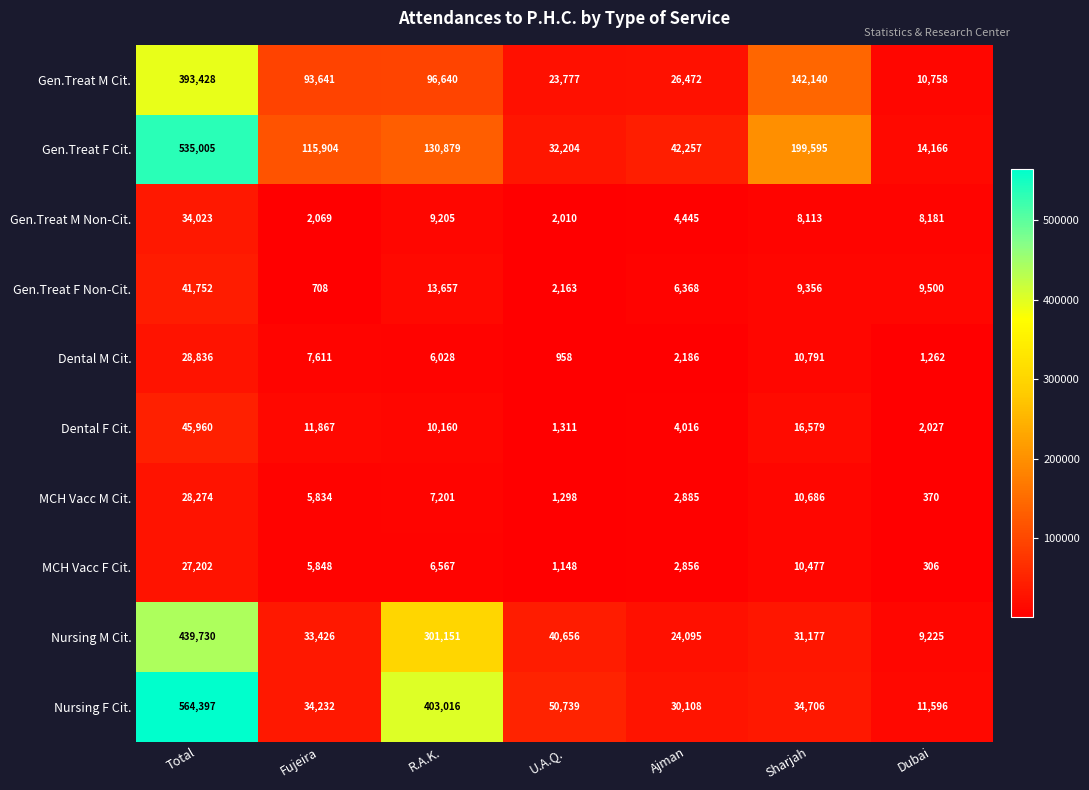

Which category has the highest value in the Gen.Treat F Cit. series?

Total